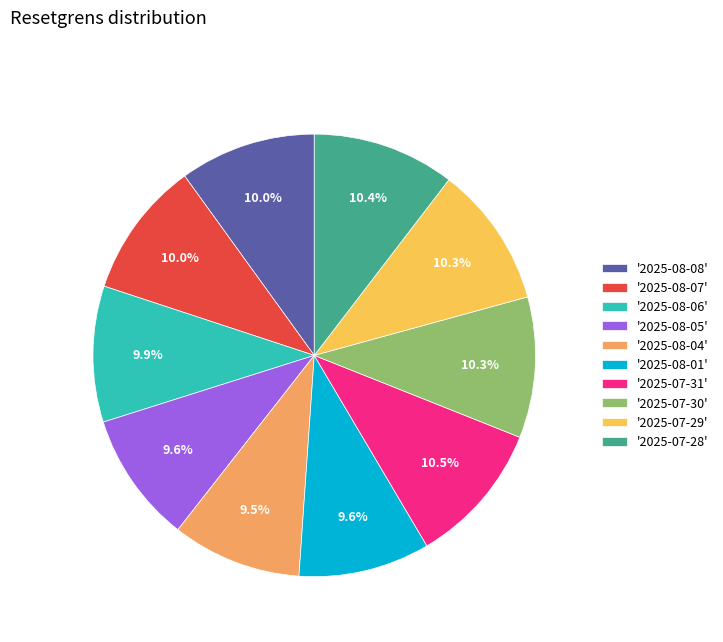

Approximately how many times larger is the value at '2025-08-01' compared to '2025-07-30'?

0.9